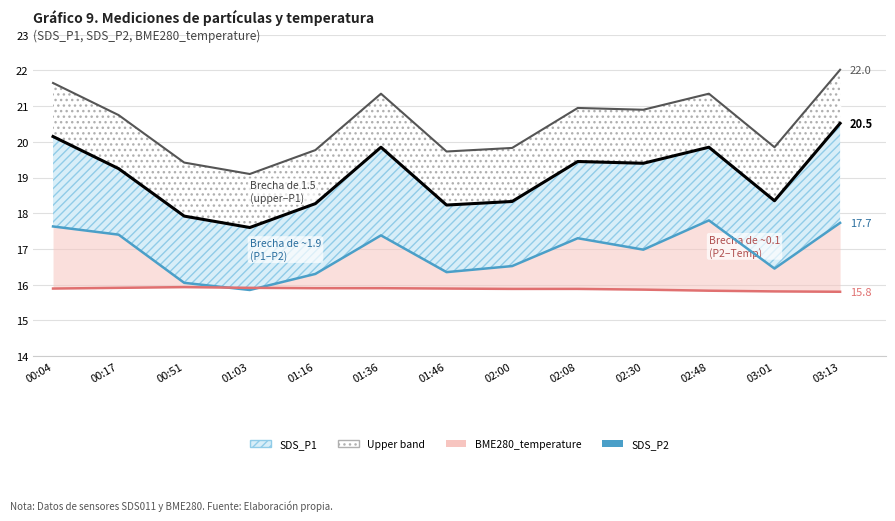

What are all the series names shown in the legend?

SDS_P1 upper, SDS_P1, SDS_P2, BME280_temperature